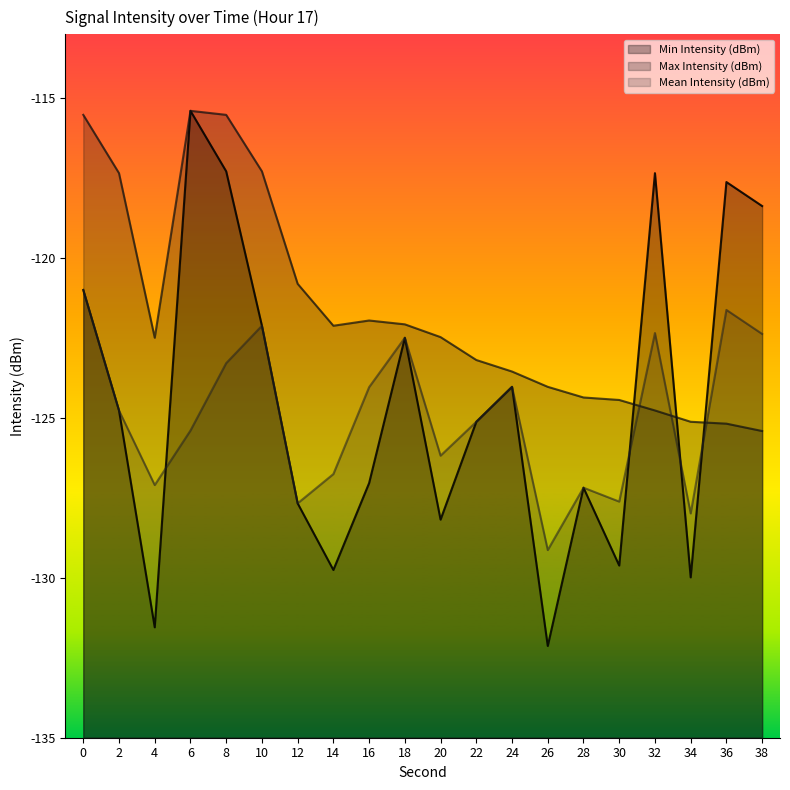

What is the spread (max minus min) of values at 10?

4.8